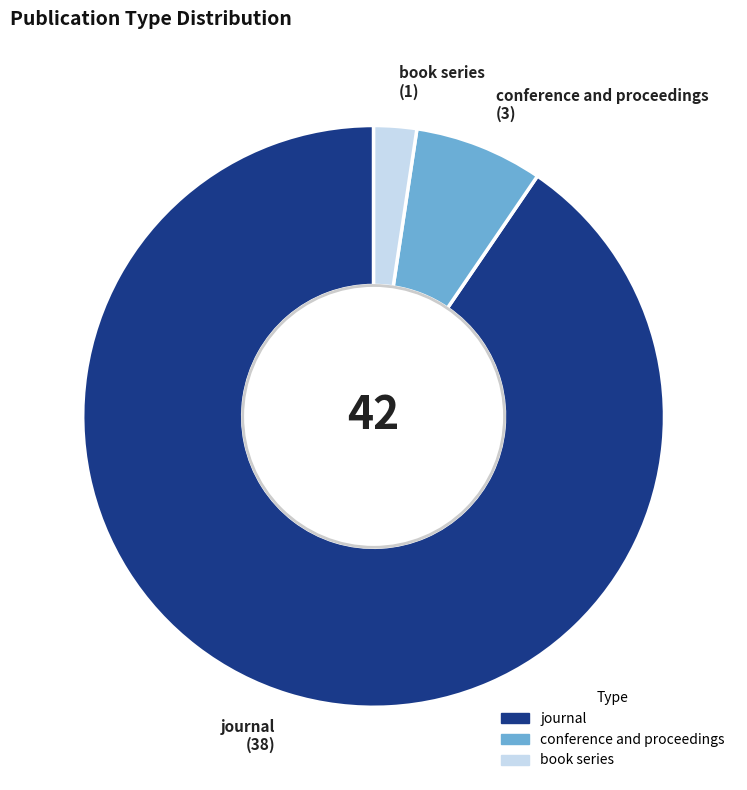

Approximately how many times larger is the value at journal compared to book series?

38.0